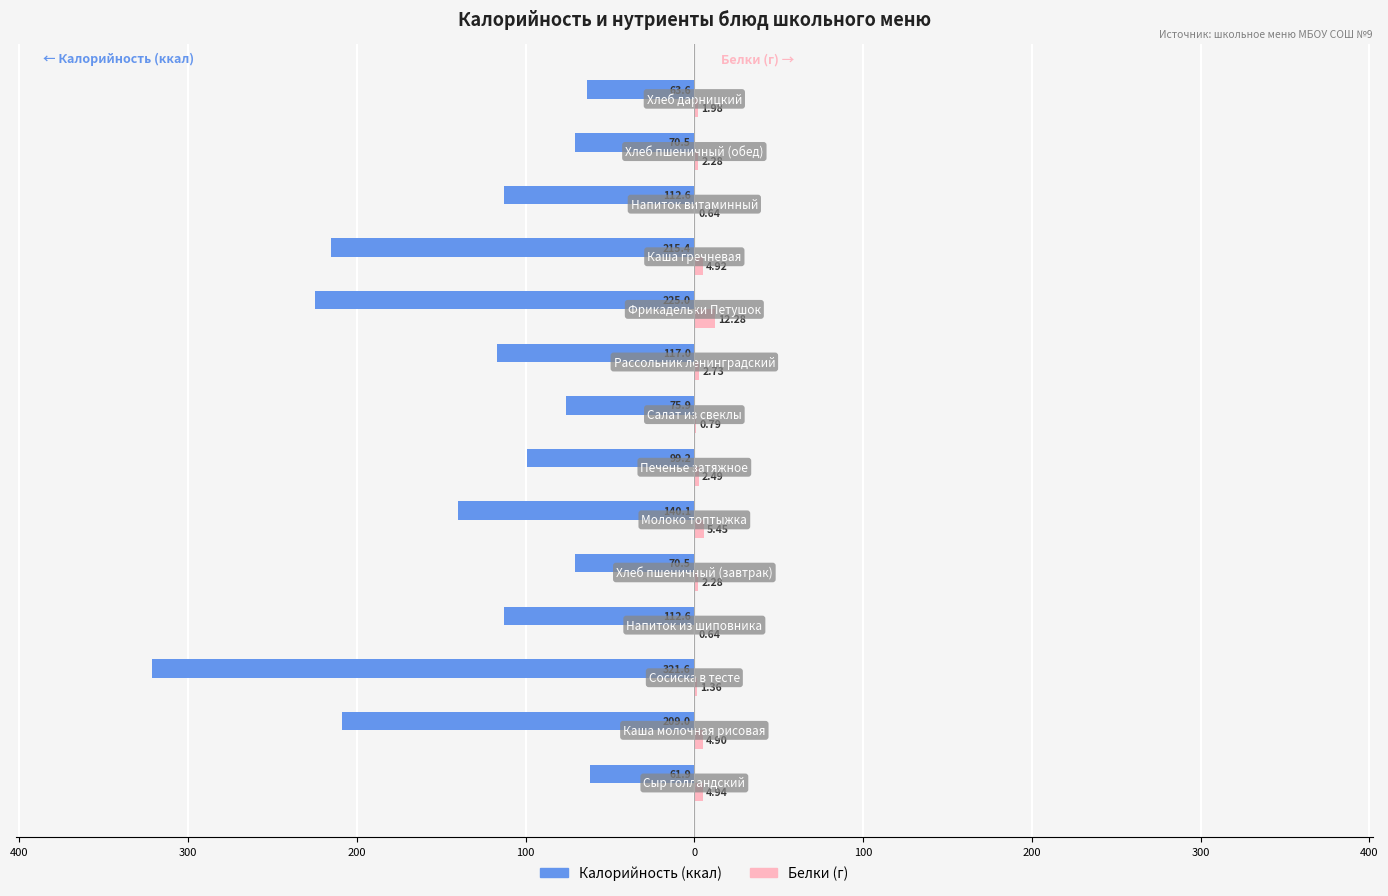

Reading left to right, transcribe all the data shown in this chart.

Калорийность: -61.9	-209.0	-321.6	-112.6	-70.5	-140.1	-99.2	-75.9	-117.0	-225.0	-215.4	-112.6	-70.5	-63.6
Белки: 4.9	4.9	1.4	0.6	2.3	5.5	2.5	0.8	2.7	12.3	4.9	0.6	2.3	2.0